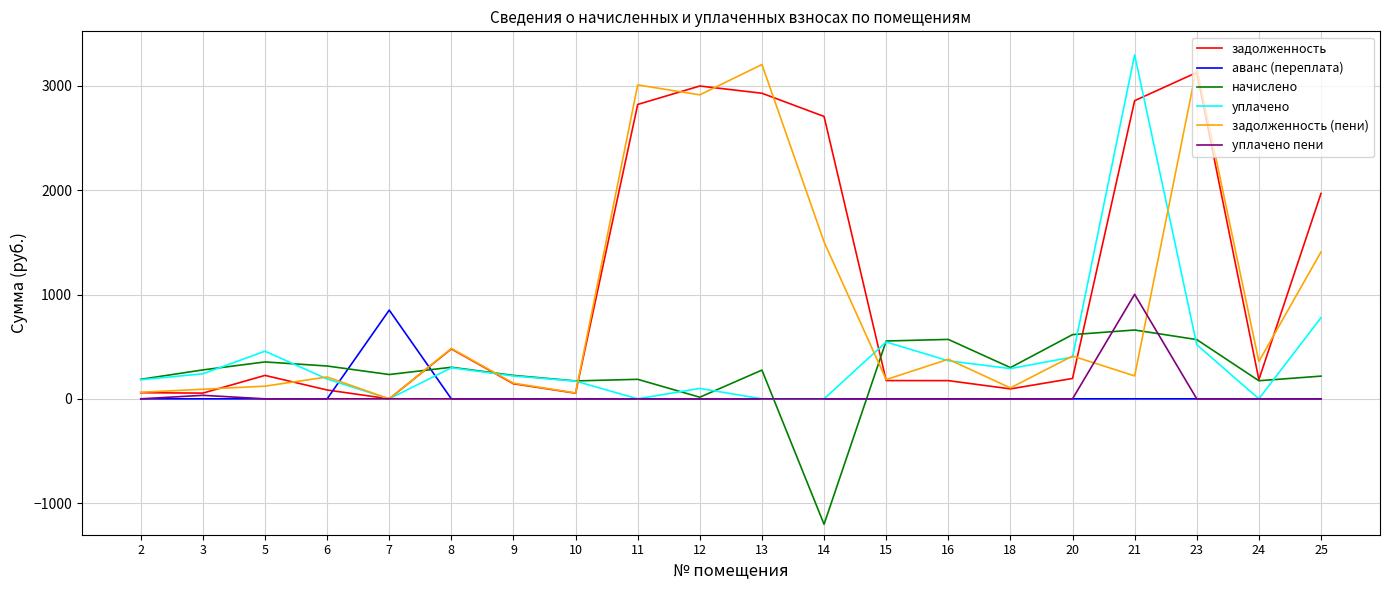

At which label is начислено closest to -271?

12